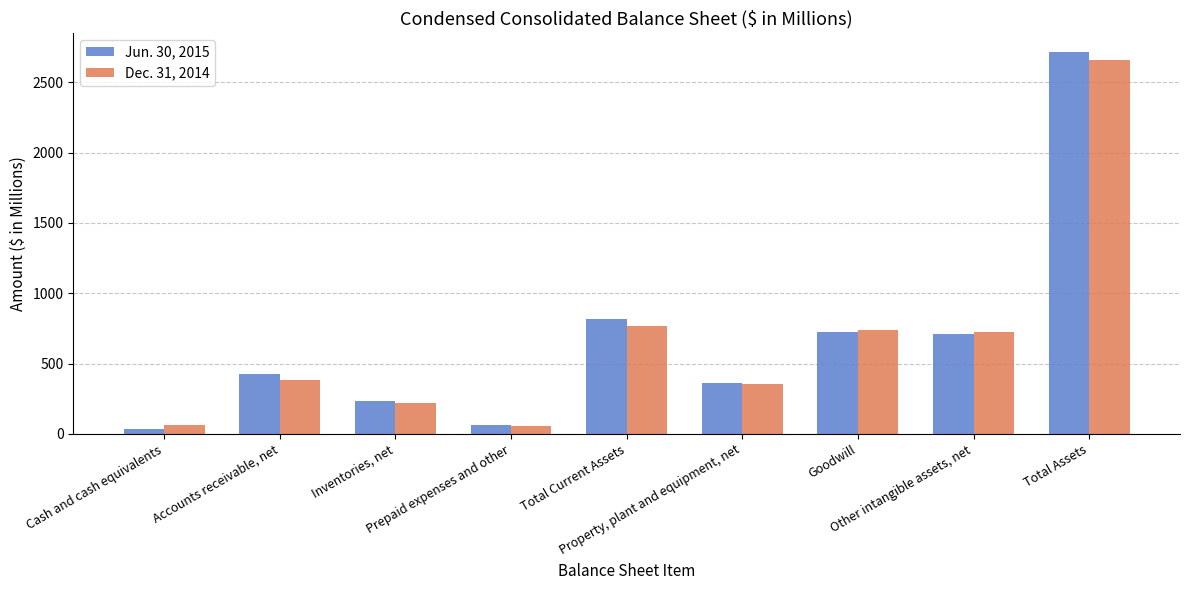

What is the label of the 1st bar from the left?

Cash and cash equivalents